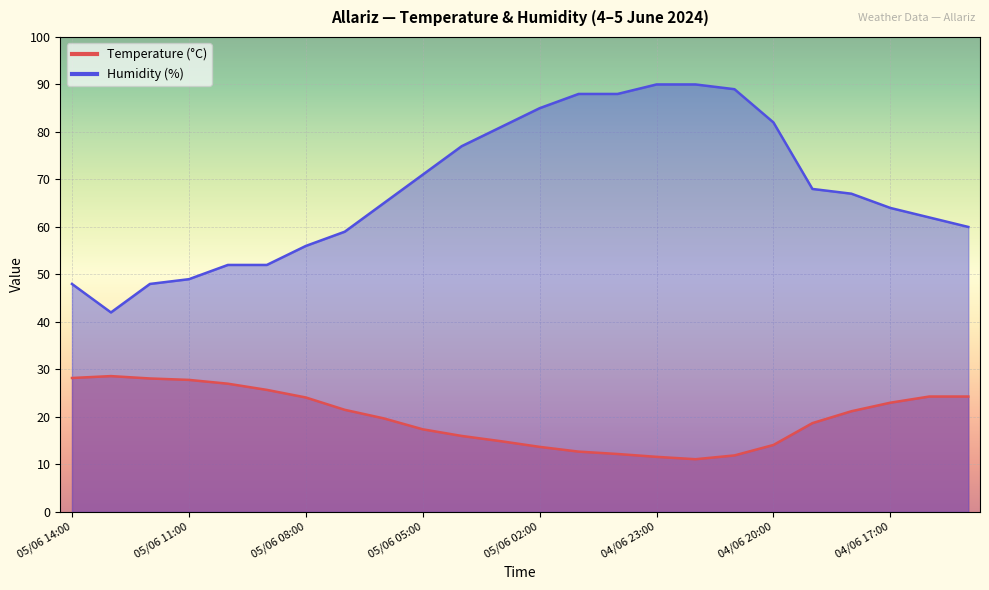

Is it true that Temperature (°C) equals 11.9 at 04/06 21:00?

True